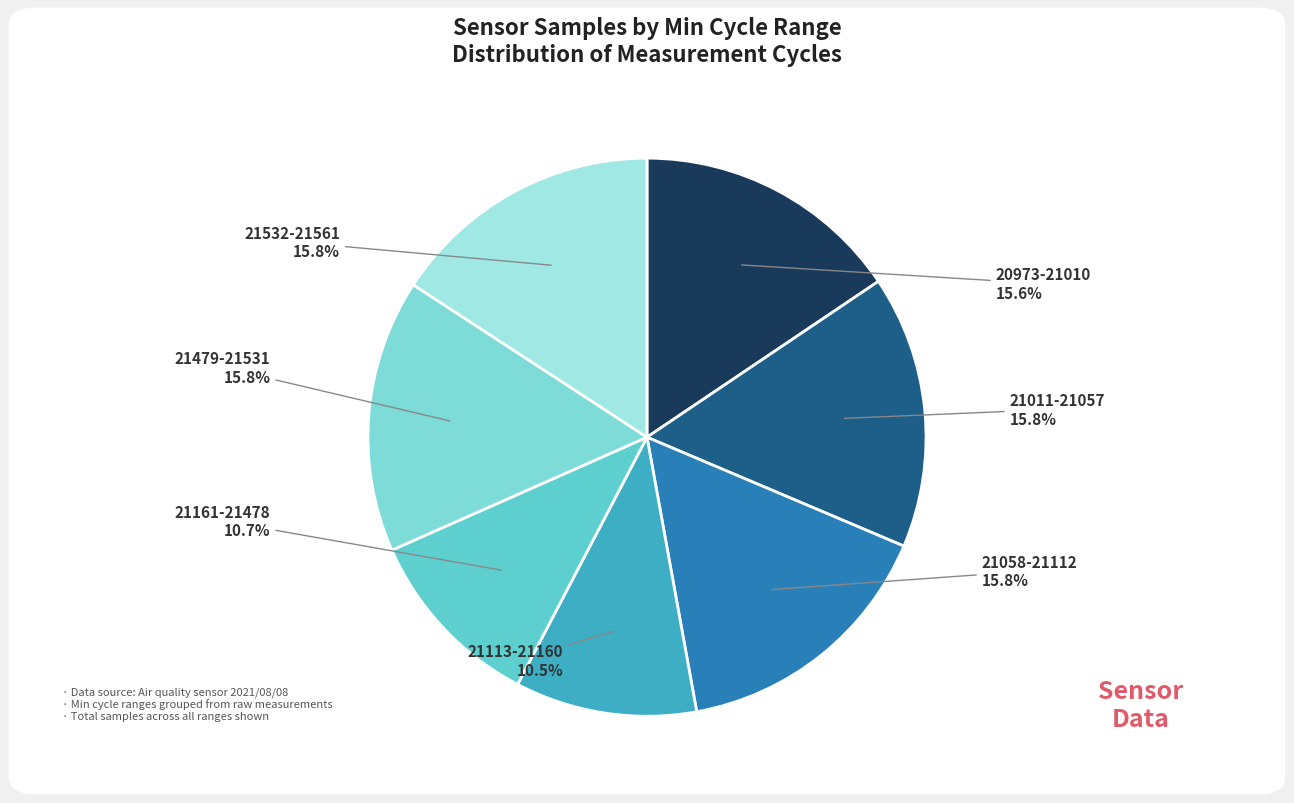

Is there a majority slice in this chart?

No